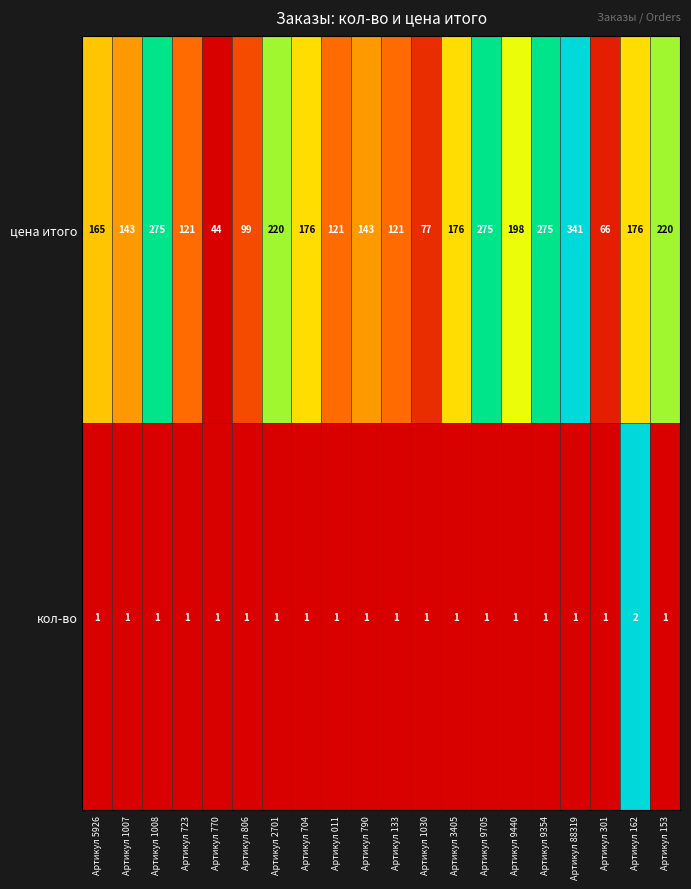

At which category is the sum across all series the highest?

Артикул 88319